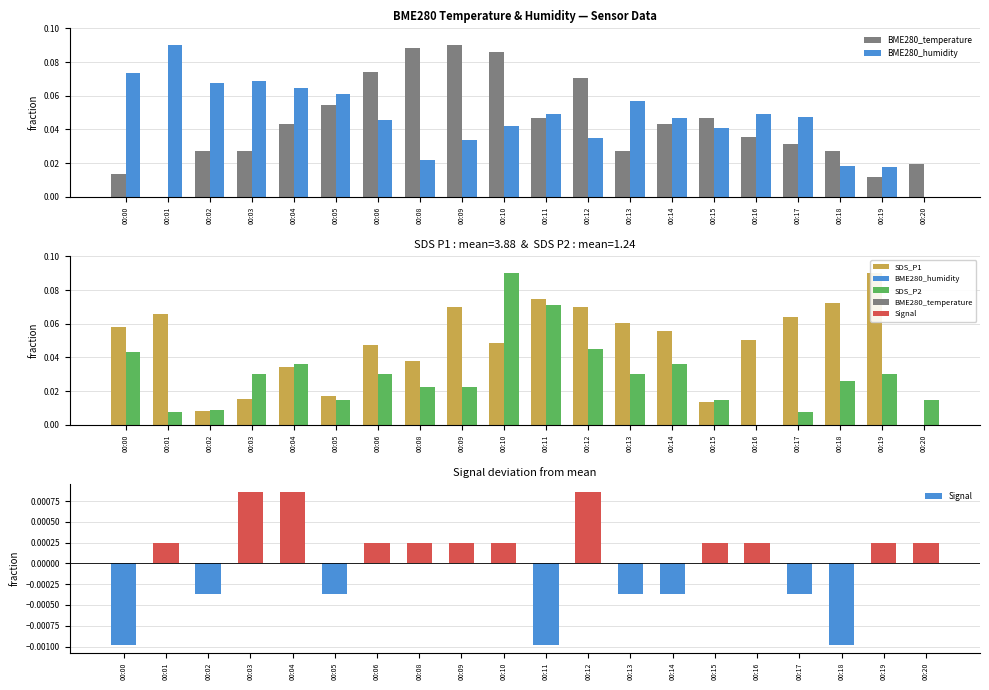

List the labels in order of SDS_P1 value, largest first.

00:19, 00:11, 00:18, 00:09, 00:12, 00:01, 00:17, 00:13, 00:00, 00:14, 00:16, 00:10, 00:06, 00:08, 00:04, 00:05, 00:03, 00:15, 00:02, 00:20